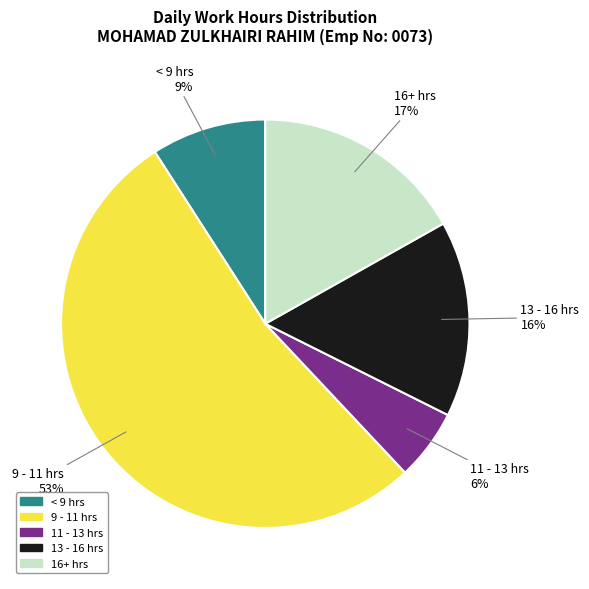

To the nearest percent, what is the difference between the largest and smallest slice percentages?

47%